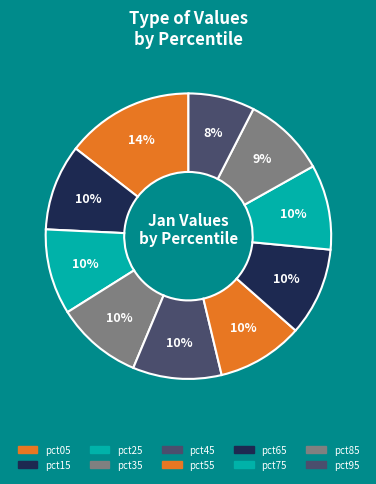

How many slices are in this pie chart?

10